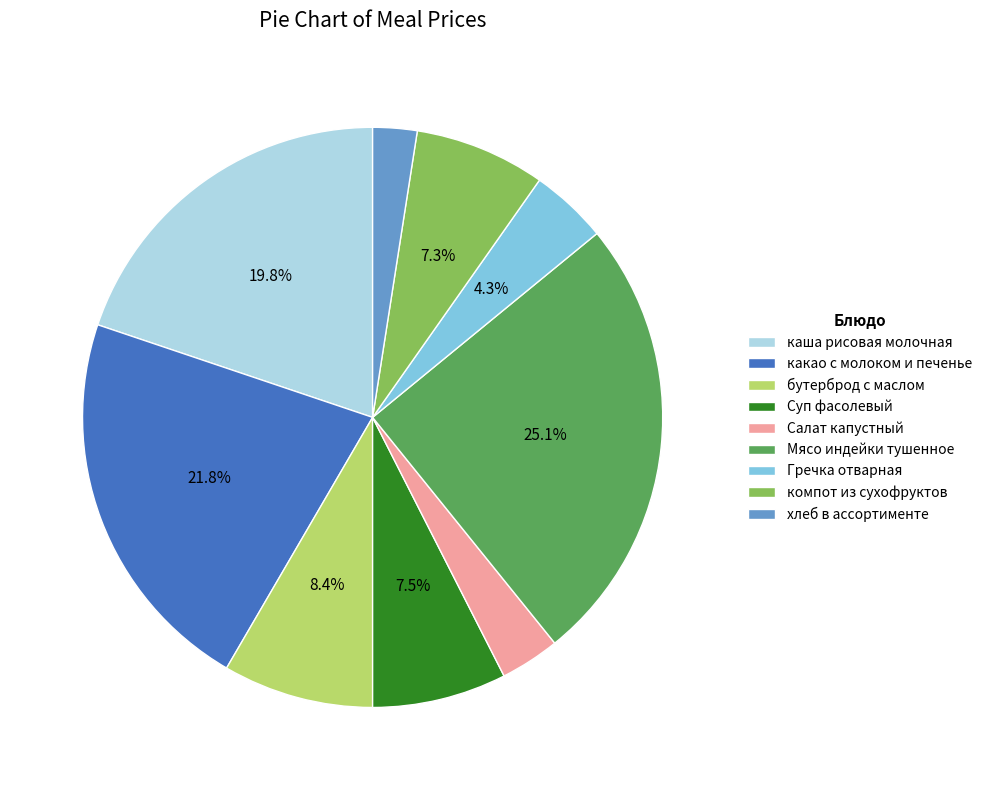

How many segments does this pie chart have?

9